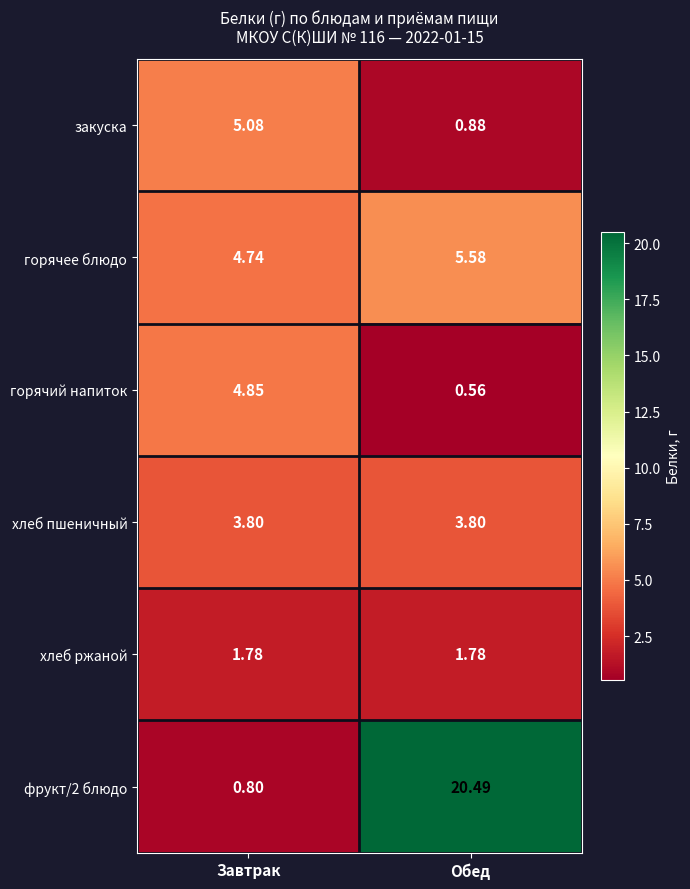

List the labels in order of горячий напиток value, largest first.

Завтрак, Обед